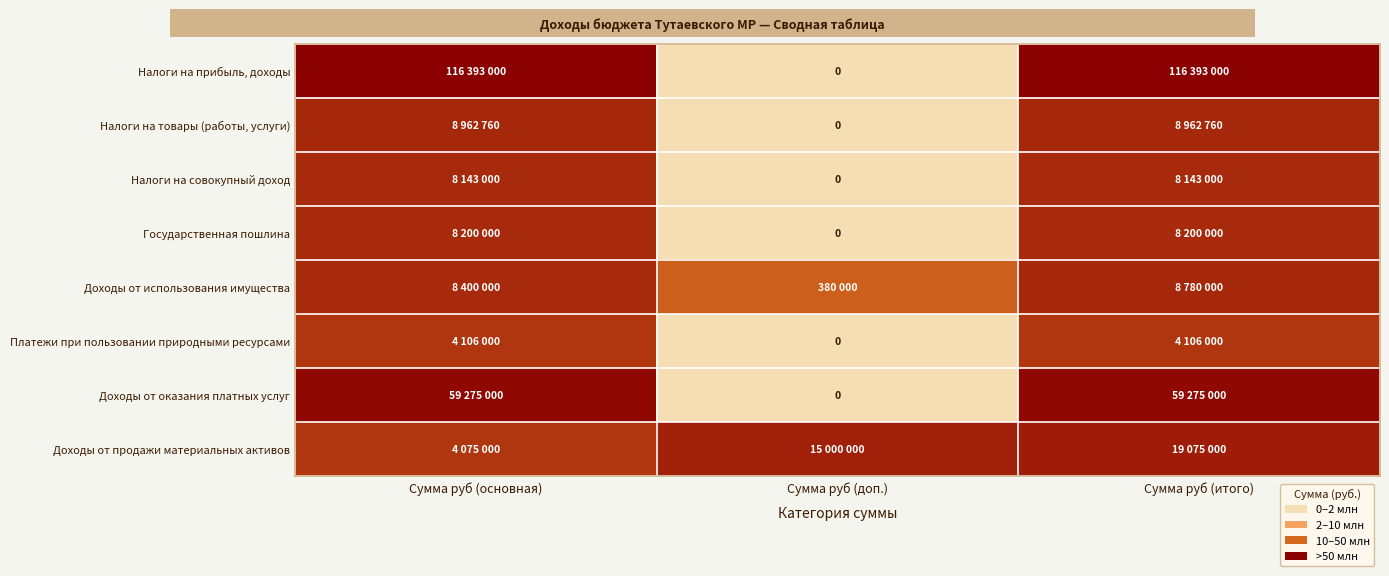

At which category does the chart reach its minimum across all series?

Сумма руб (доп.)